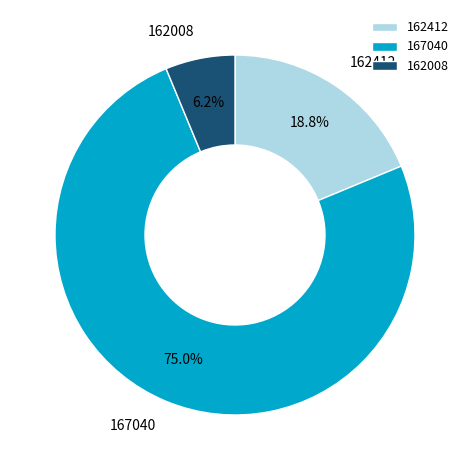

Which slice represents more than half of the pie?

167040